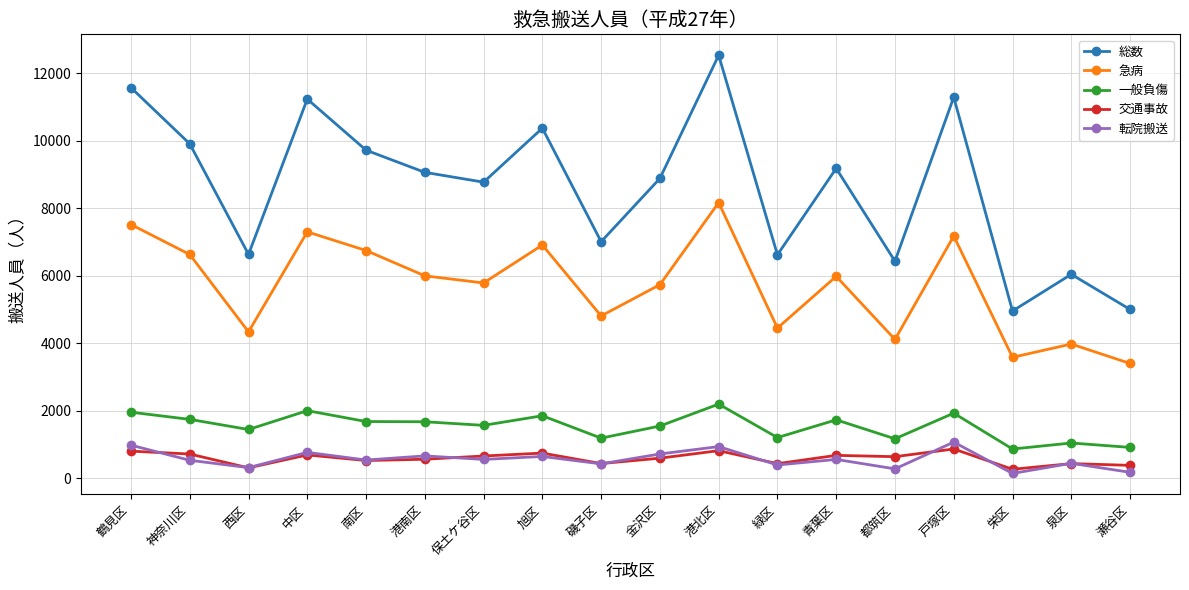

Is it true that 一般負傷 equals 893 at 西区?

False